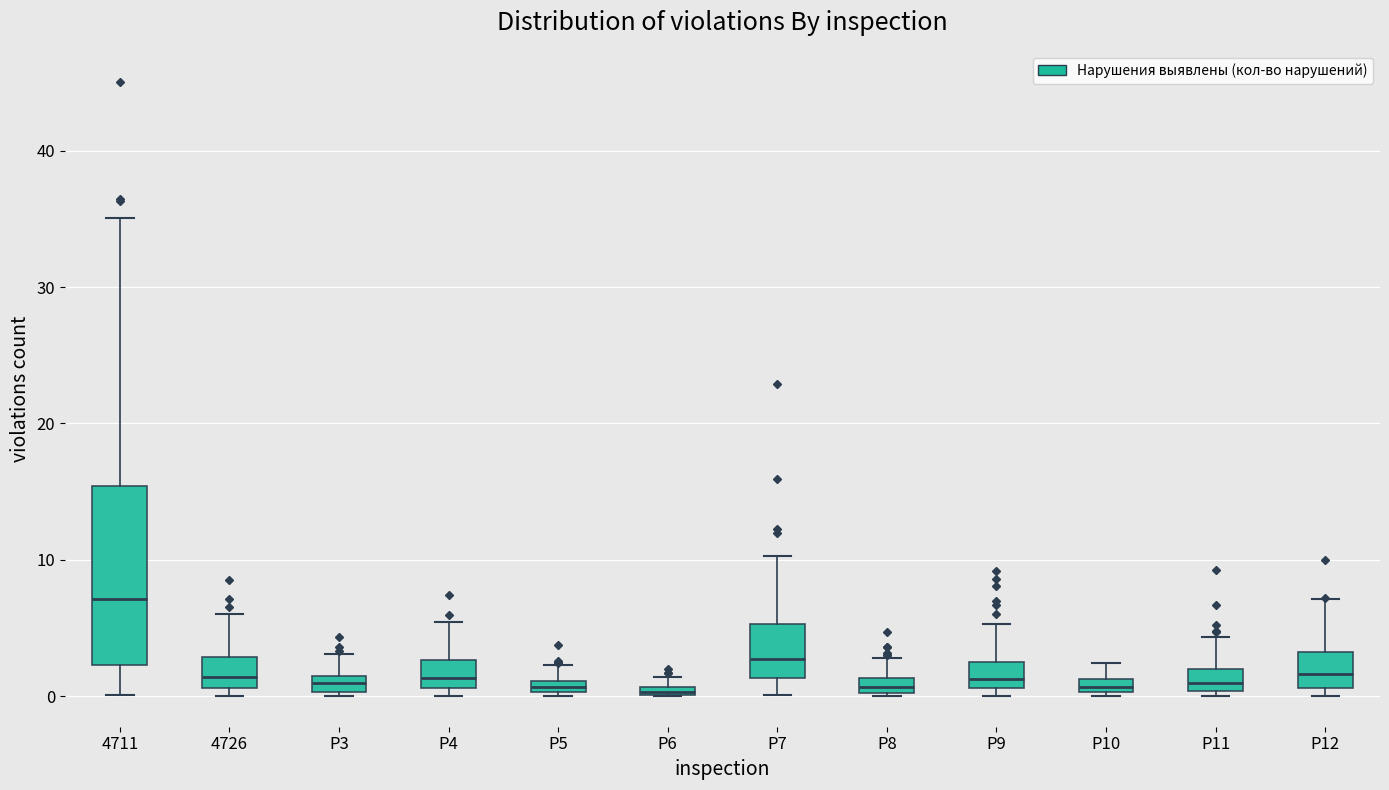

Where is the upper edge of the box for P10 on the y-axis? The values are not printed on the chart, so give them approximately, as read against the axis.

1